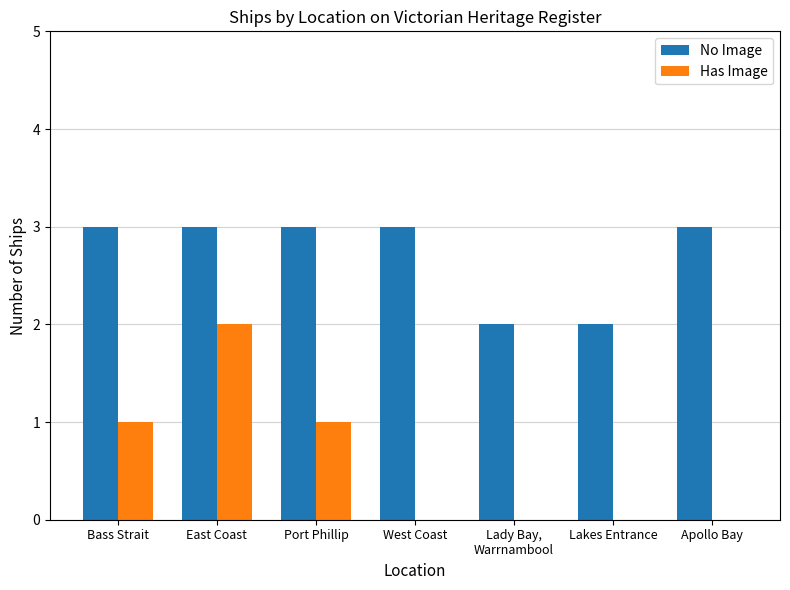

What is the sum of the No Image values at Apollo Bay and Bass Strait?

6